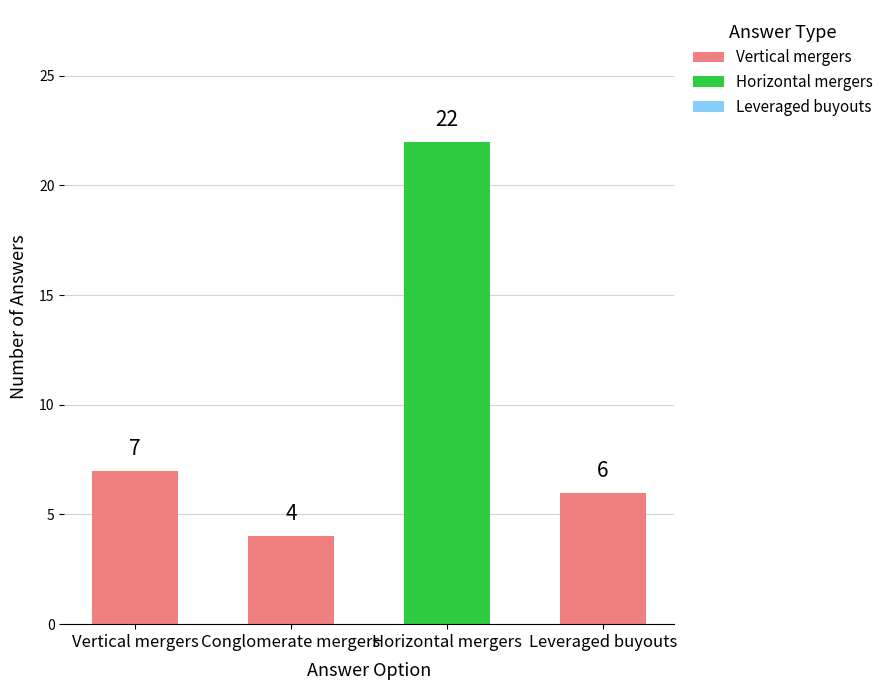

Are the bars grouped side by side (vs. stacked)?

No